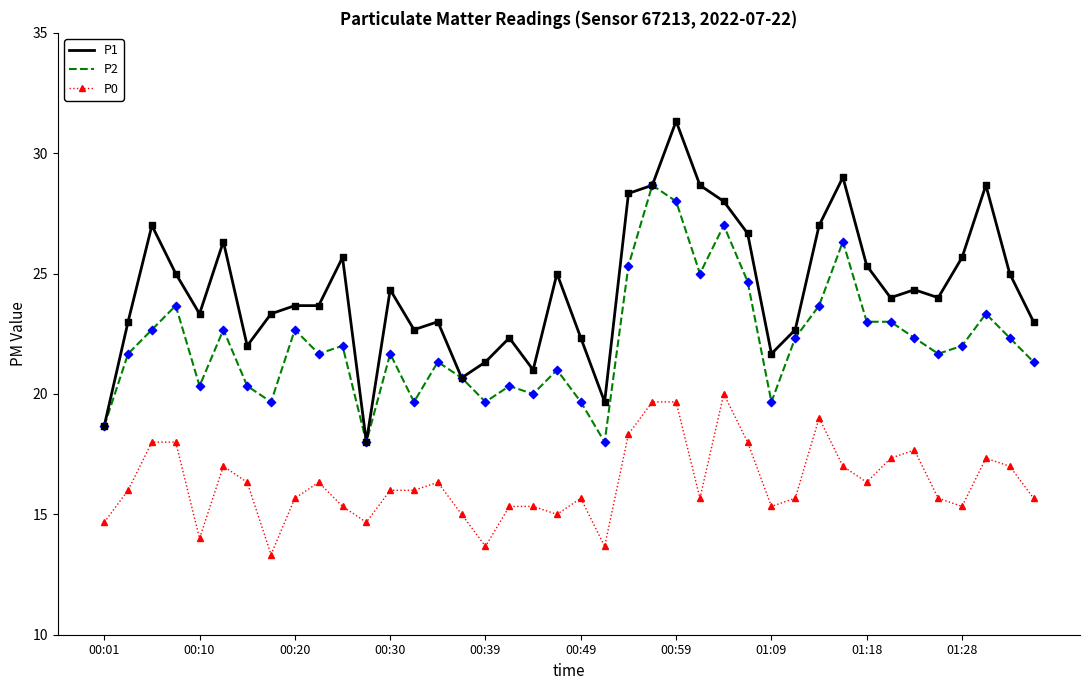

Which series has the largest total across all categories?

P1